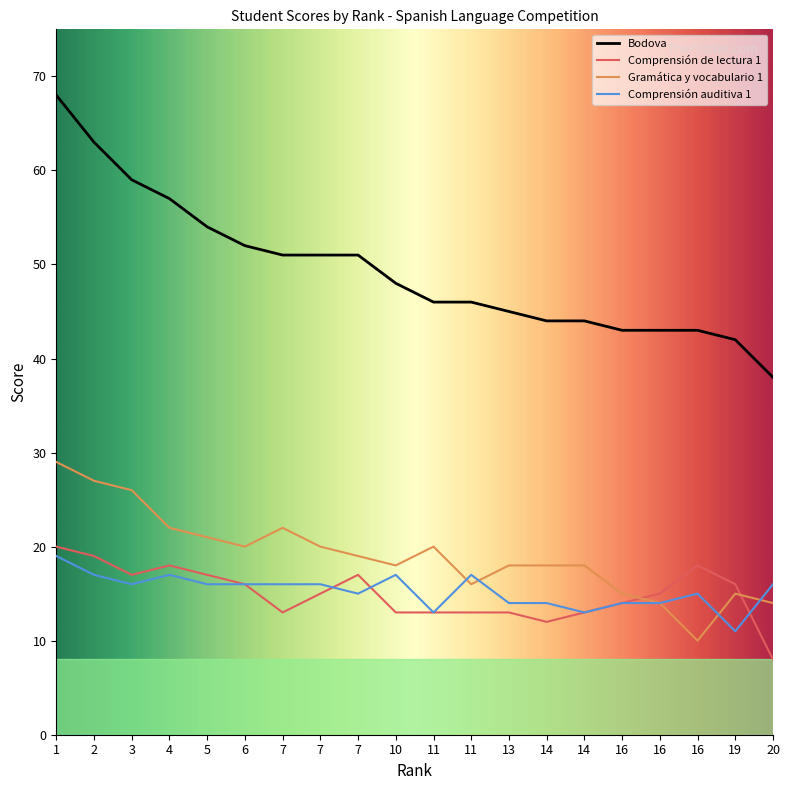

What are all the series names shown in the legend?

Bodova, Comprensión de lectura 1, Gramática y vocabulario 1, Comprensión auditiva 1